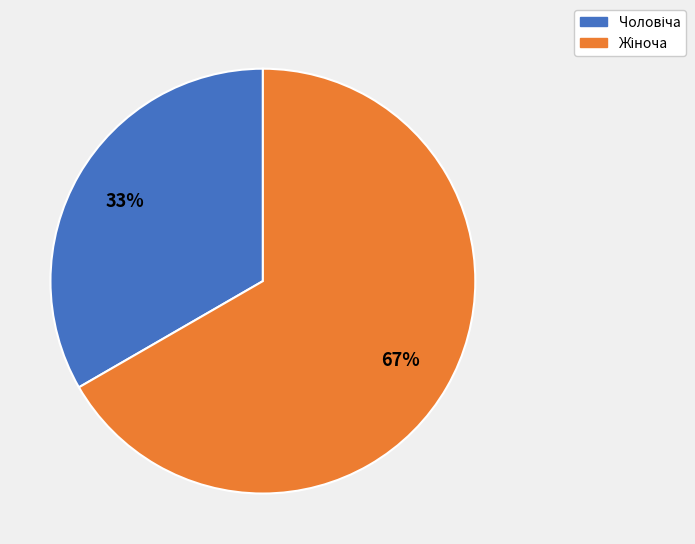

Does any single category account for the majority?

Yes